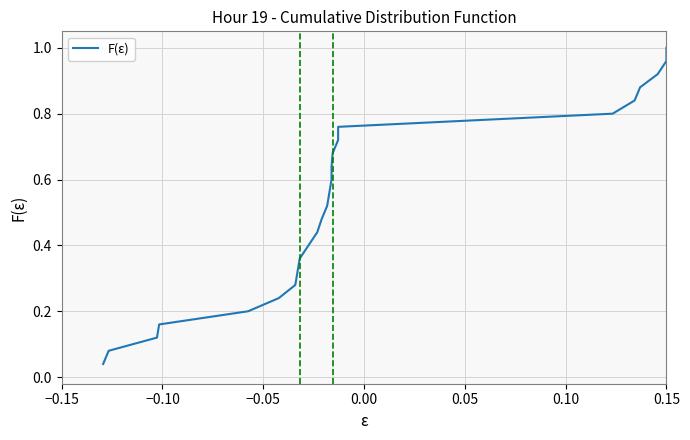

True or false: there are more than 2 points higher than both neighbors.

False